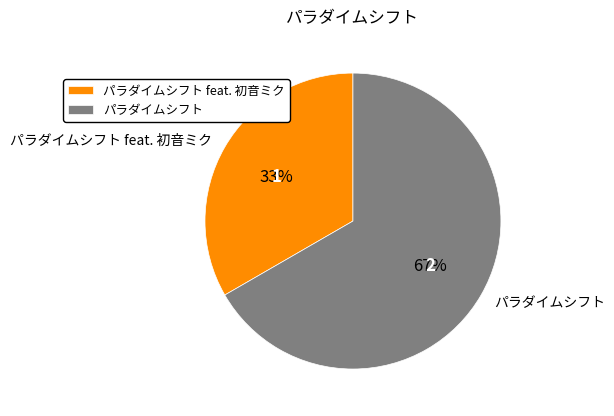

To the nearest percent, what percentage of the pie is パラダイムシフト?

67%